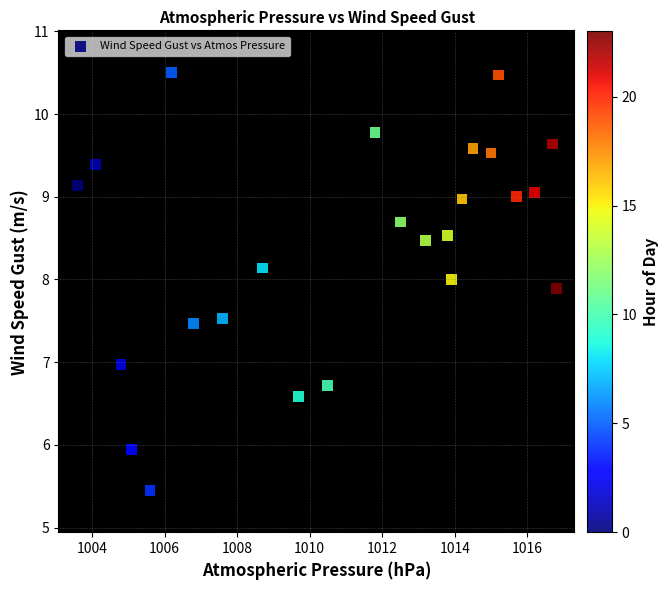

What is the range of Y values (max minus min)?

5.1